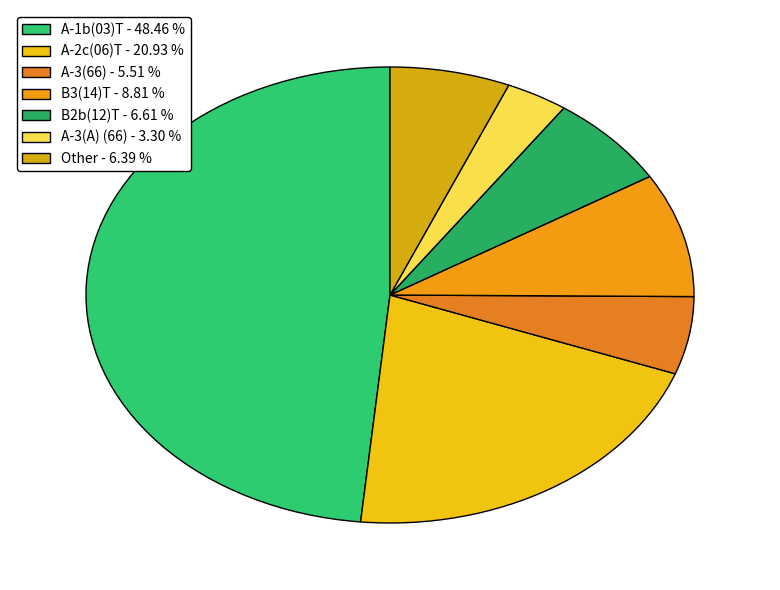

Is the sum of A-3(66) and A-1b(03)T greater than half?

Yes